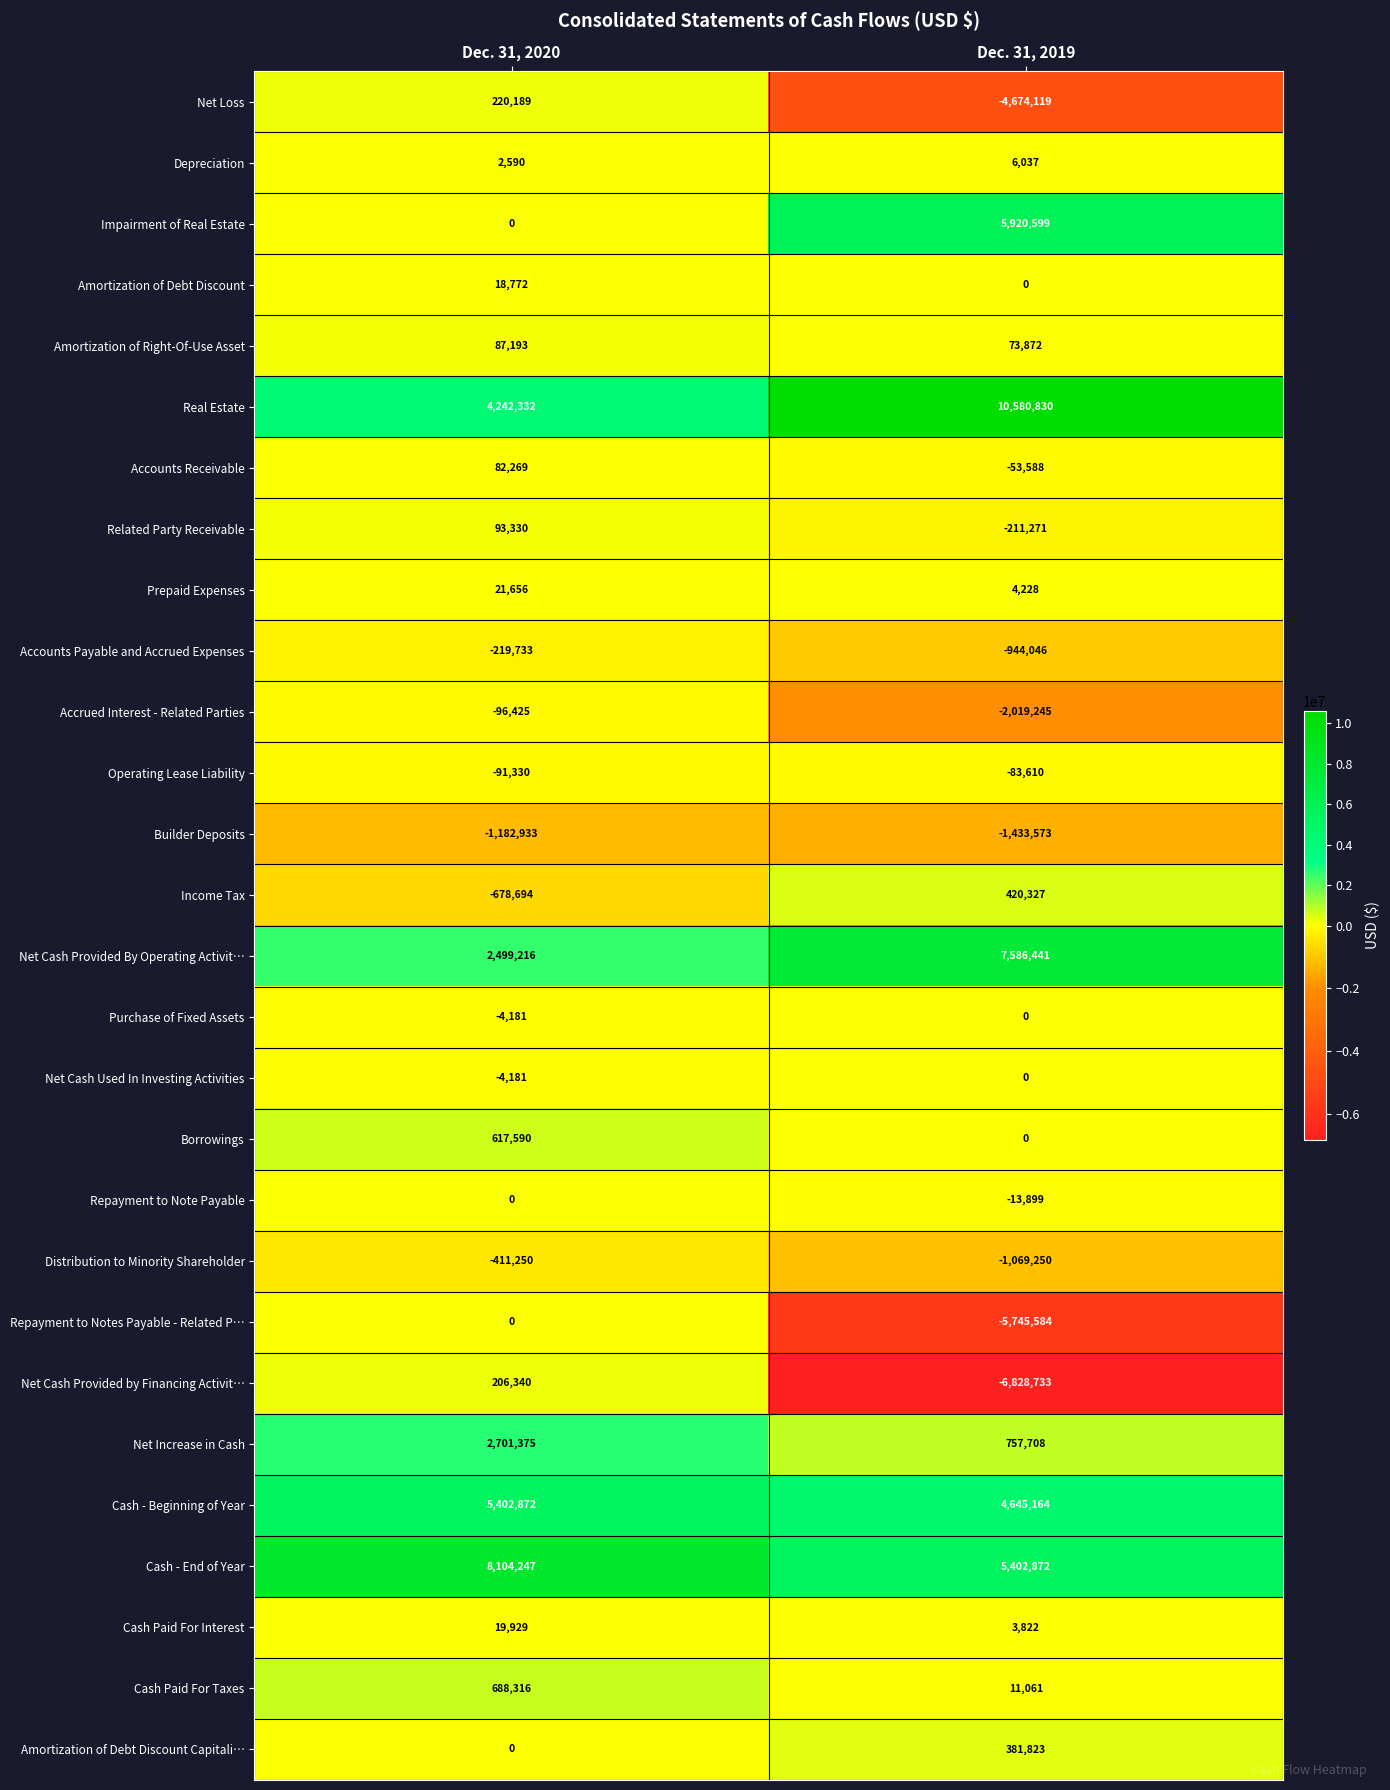

How many values in the Real Estate series are below 10580830?

1